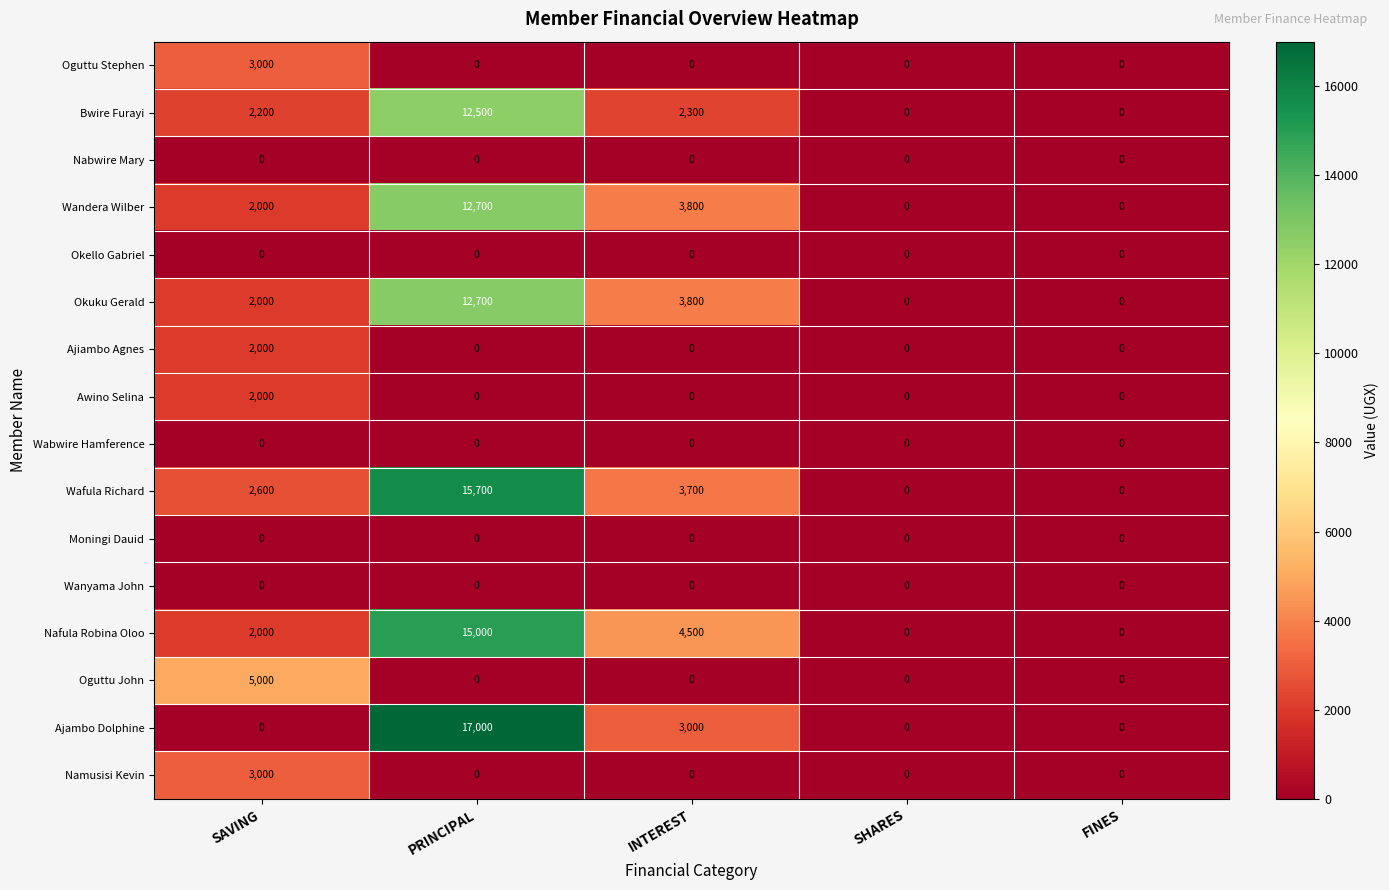

The value of Wafula Richard at SHARES is 9058. True or false?

False